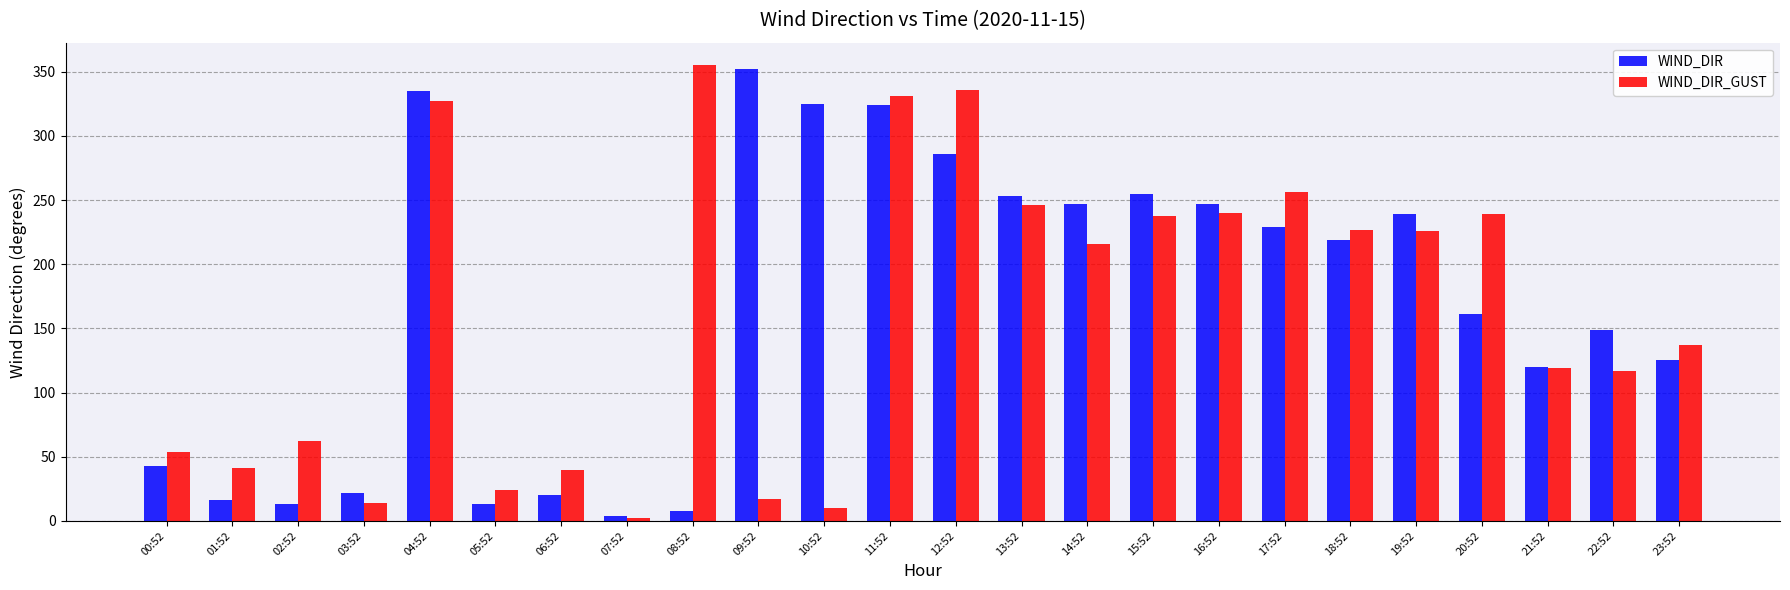

What are all the series names shown in the legend?

WIND_DIR, WIND_DIR_GUST